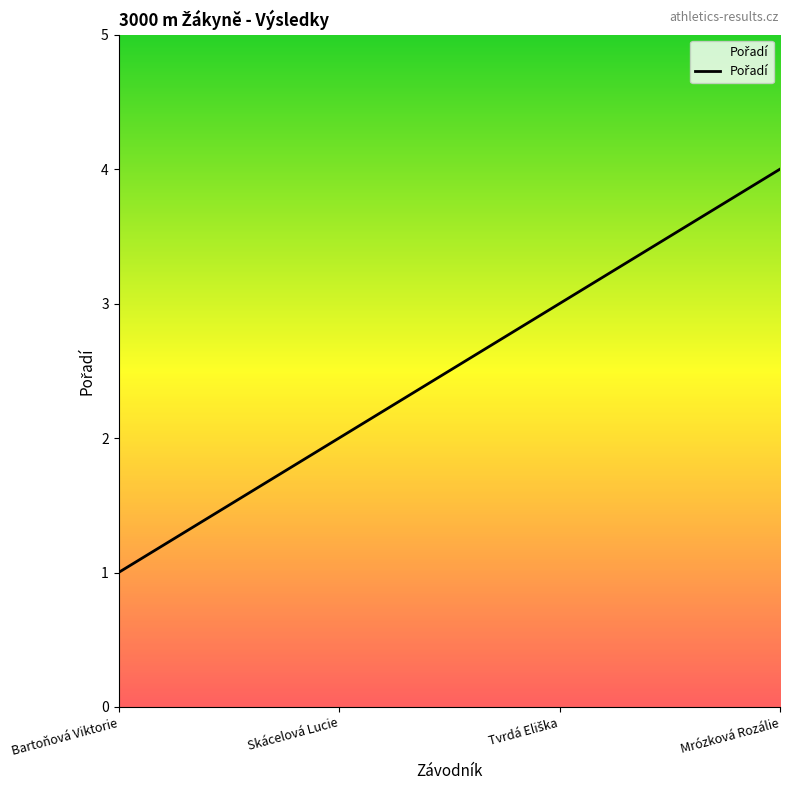

What position from the left is Skácelová Lucie?

2